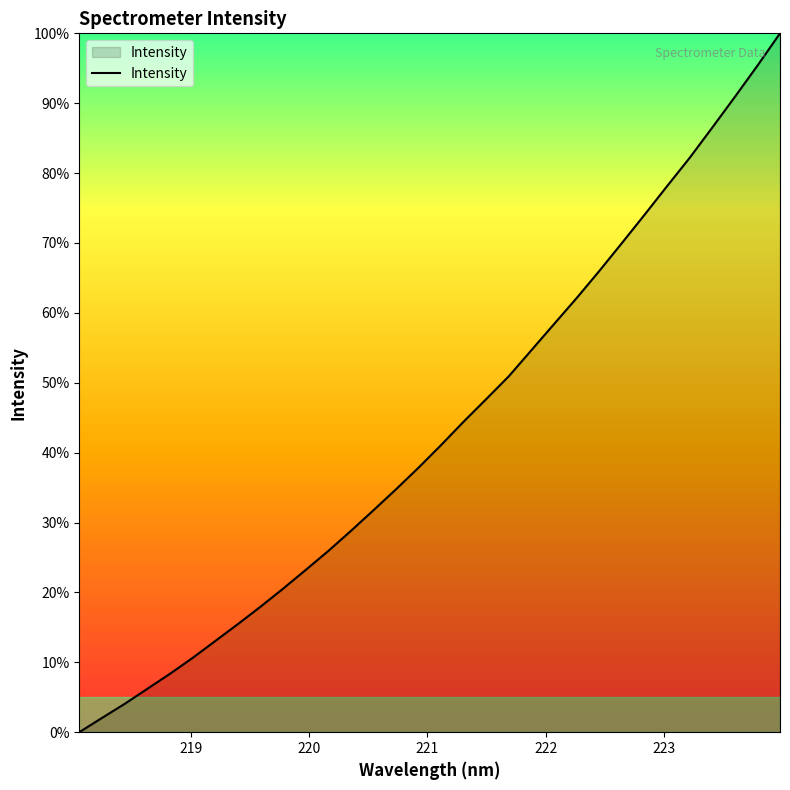

What is the maximum value shown in the chart?

100.0